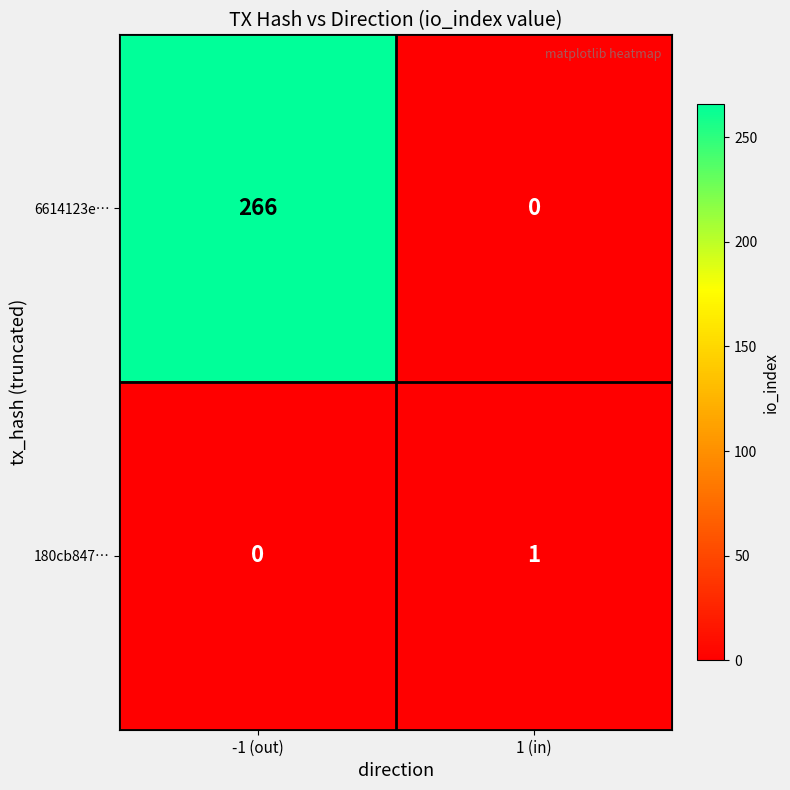

Reading left to right, list all the values displayed in this chart.

6614123e…: -1 (out)=266	1 (in)=0
180cb847…: -1 (out)=0	1 (in)=1